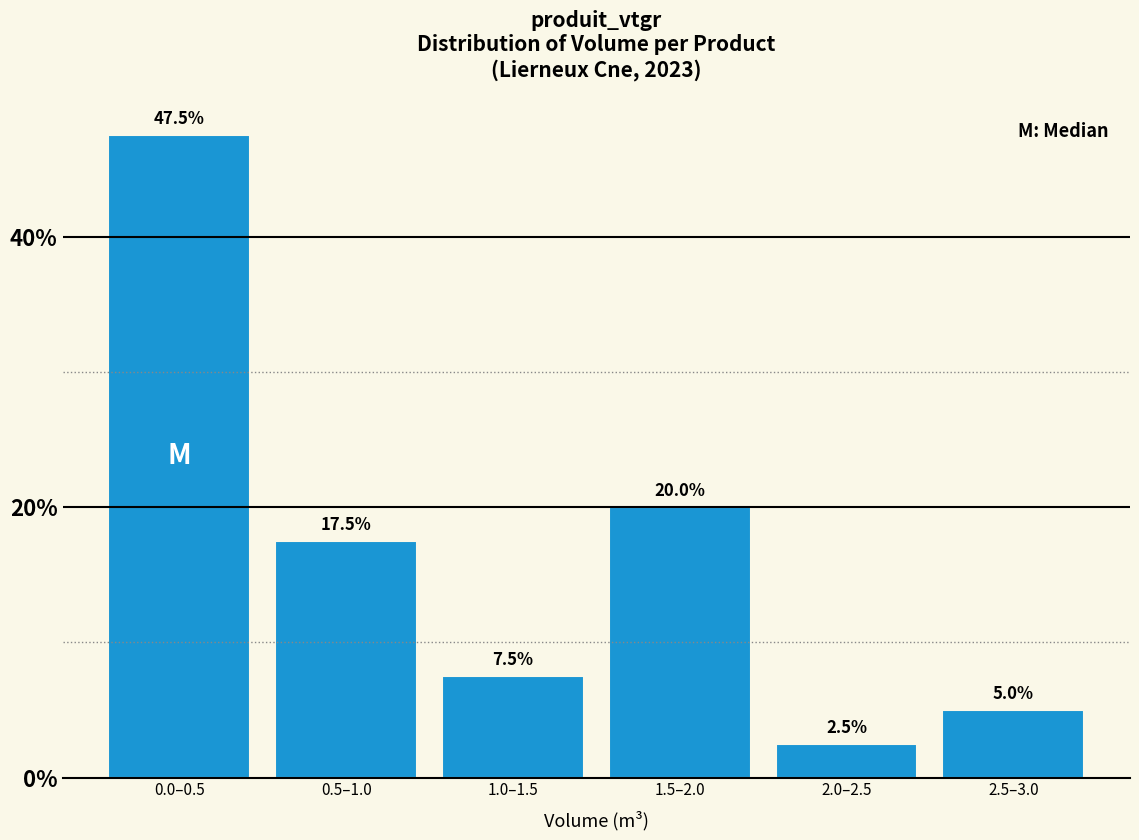

Reading left to right, transcribe all the data shown in this chart.

47.5	17.5	7.5	20.0	2.5	5.0